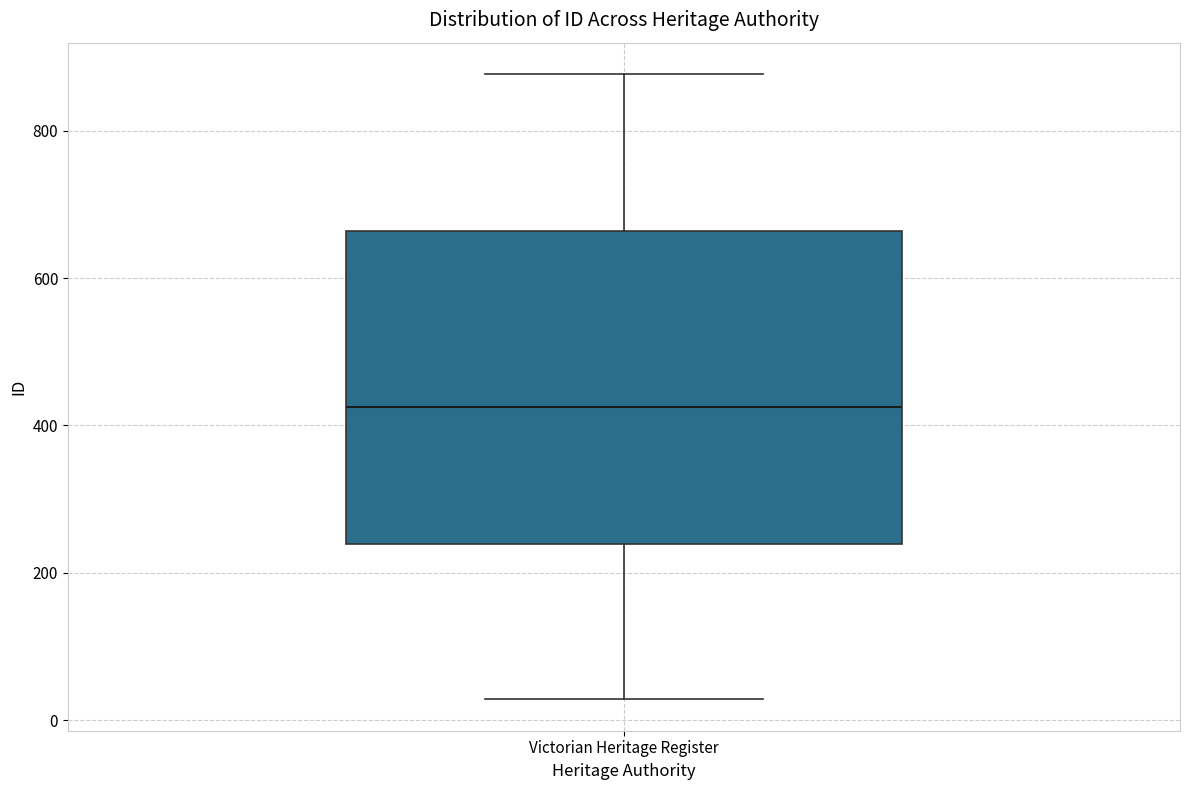

Transcribe this box plot: give where the median line is, the range the box spans, and where the two whiskers end, as read against the y-axis. The values are not printed on the chart, so give them approximately, as read against the axis.

median 420, box 240 to 660, whiskers 20 to 880